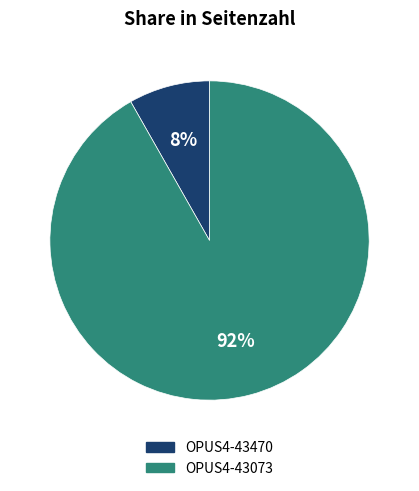

To the nearest percent, what is the difference between the OPUS4-43073 and OPUS4-43470 slice percentages?

84%